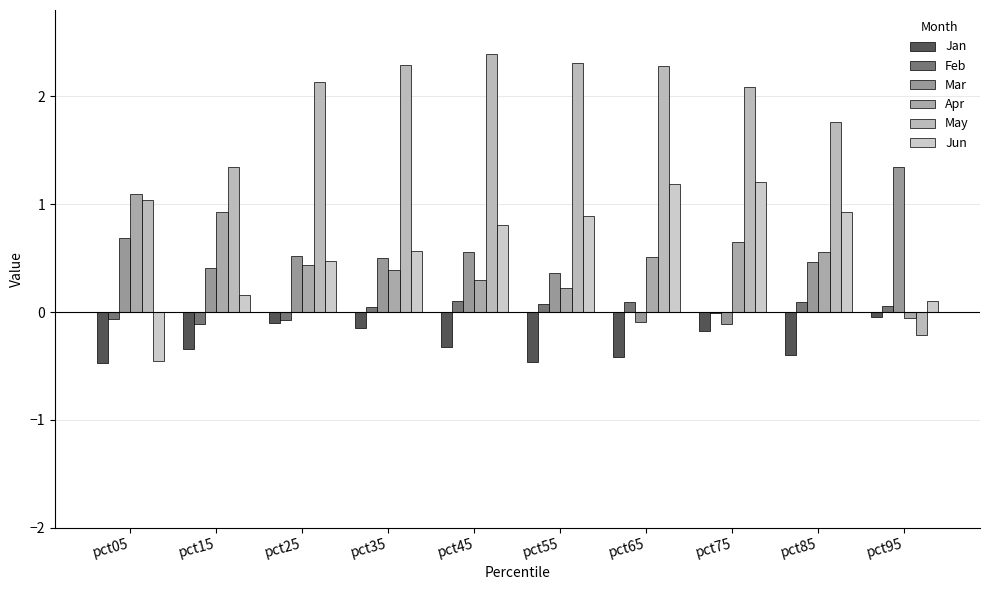

What is the value of the Mar bar at the 8th from the left?

-0.1